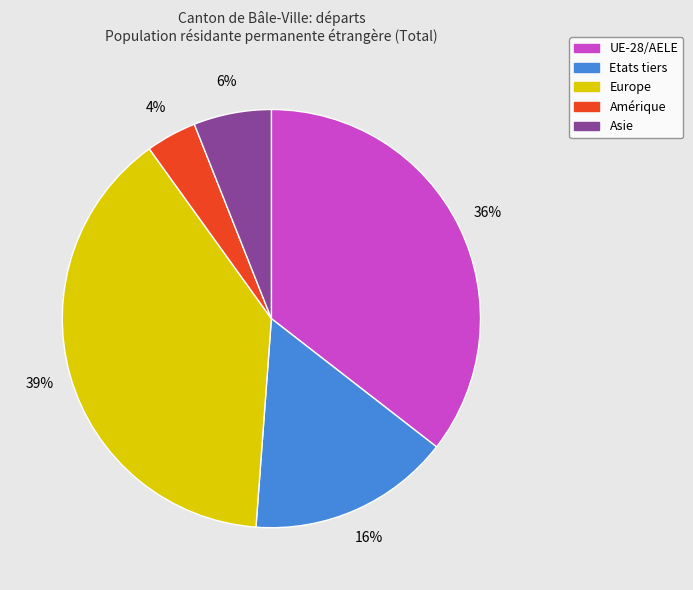

Which slice is the smallest?

Amérique